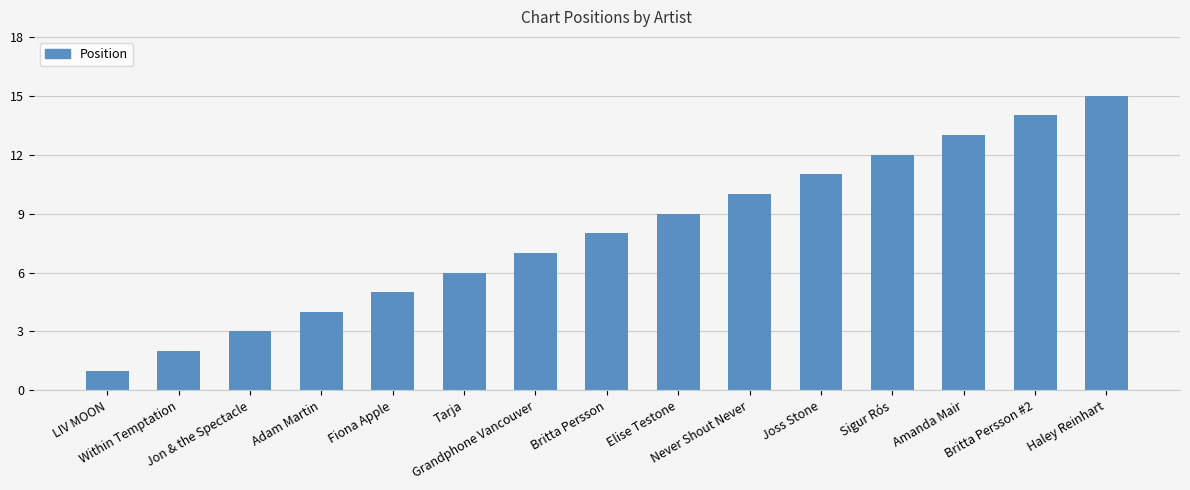

What is the label of the 1st bar from the left?

LIV MOON